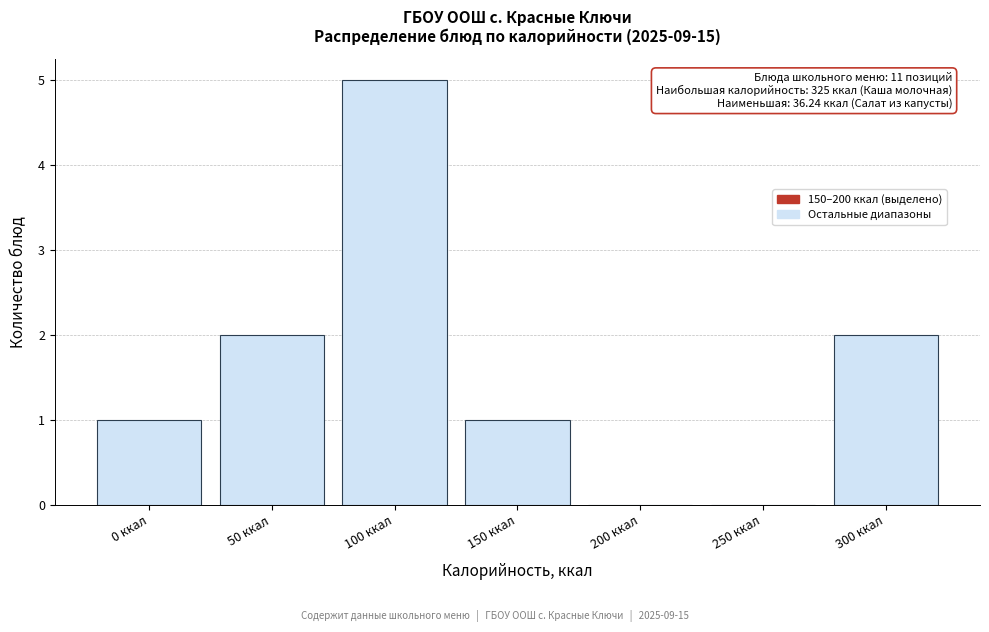

At which category does the chart reach its peak across all series?

100 ккал